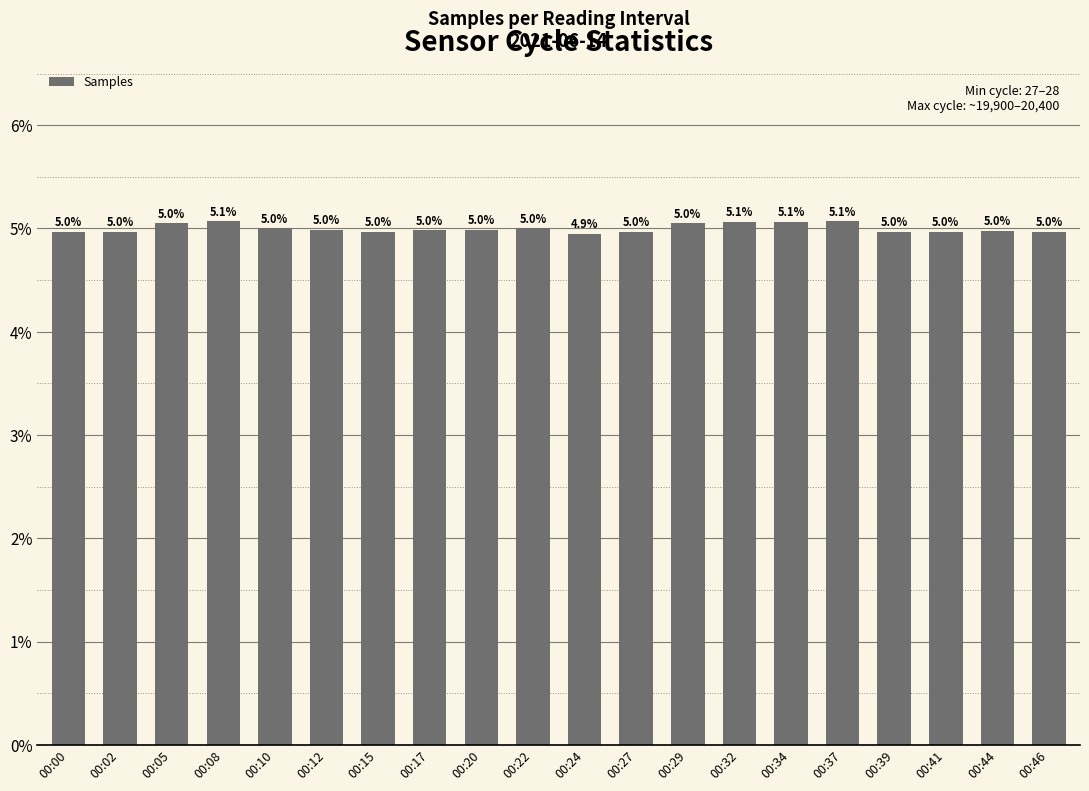

Reading left to right, what are all the values shown in this chart?

5.0	5.0	5.0	5.1	5.0	5.0	5.0	5.0	5.0	5.0	4.9	5.0	5.0	5.1	5.1	5.1	5.0	5.0	5.0	5.0